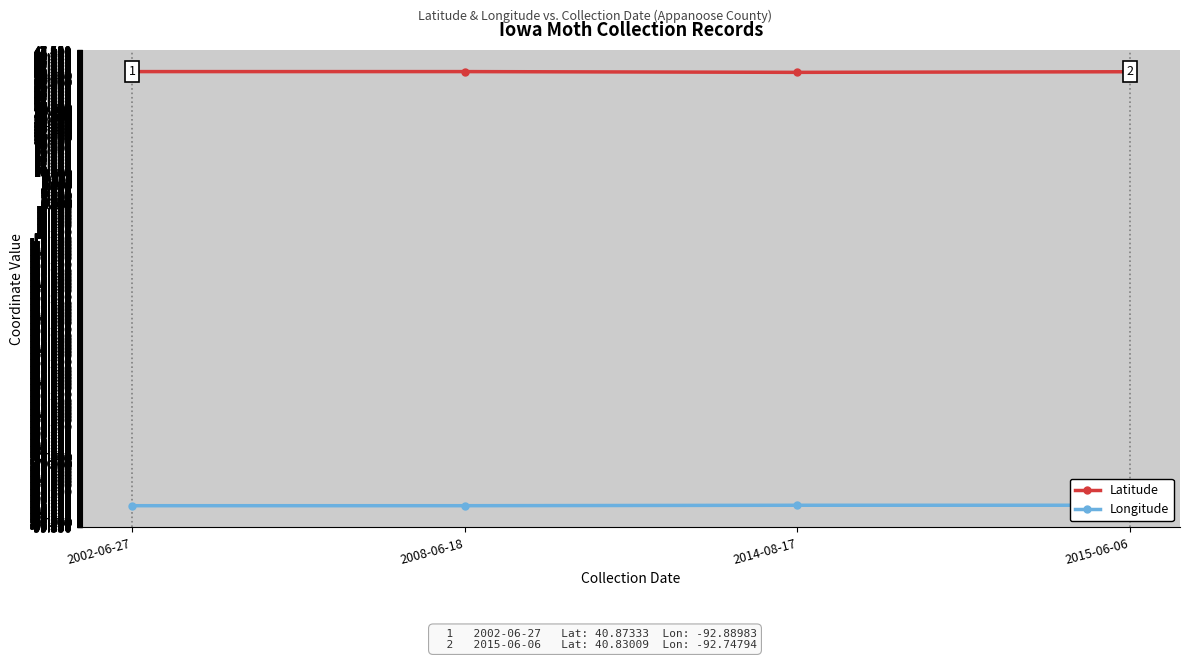

What is the difference between the Longitude values at 2002-06-27 and 2015-06-06?

0.1